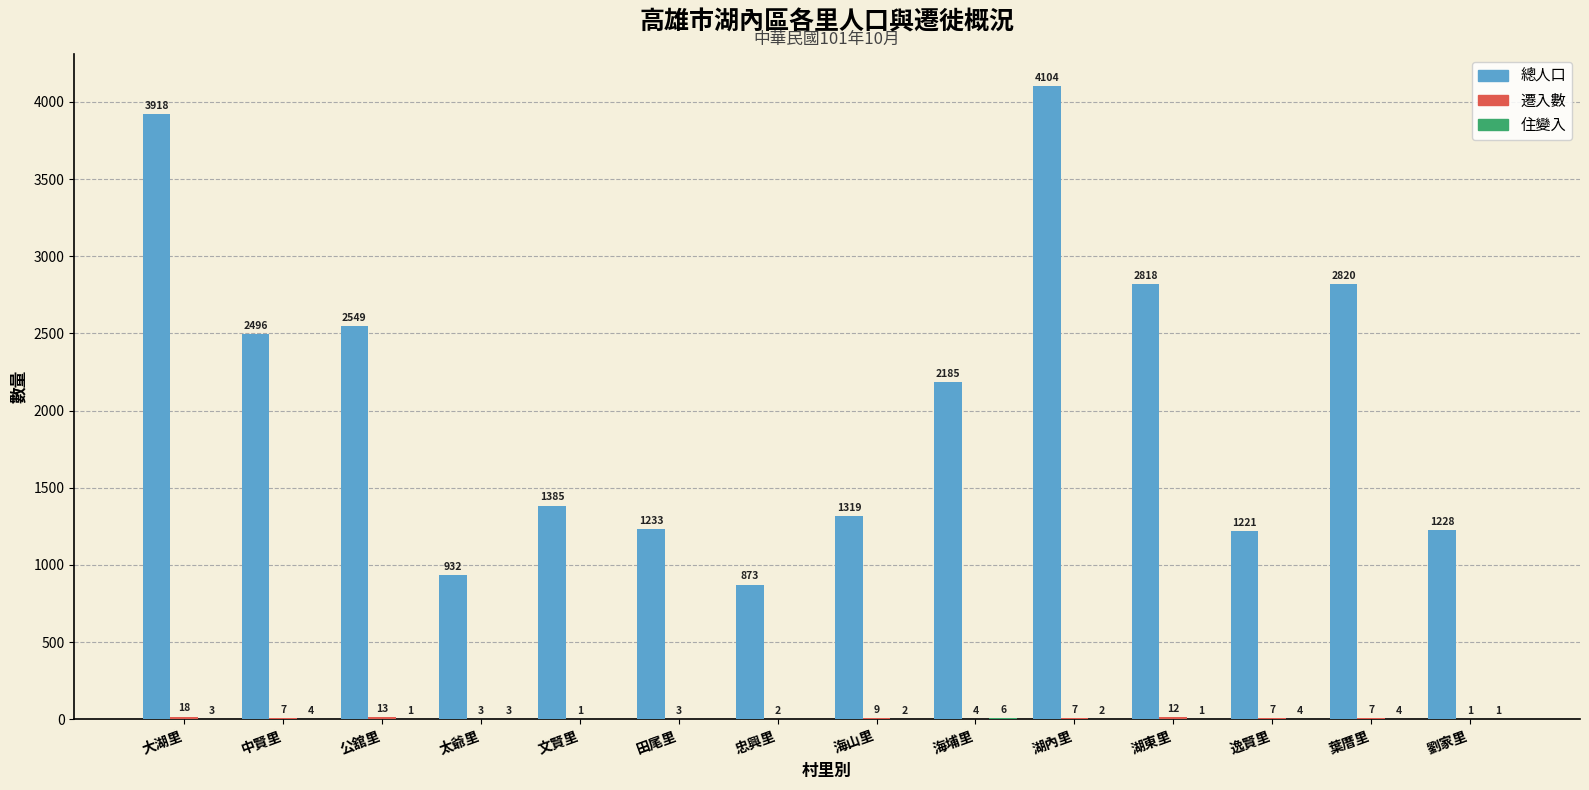

Read the 總人口 value at 公舘里.

2549